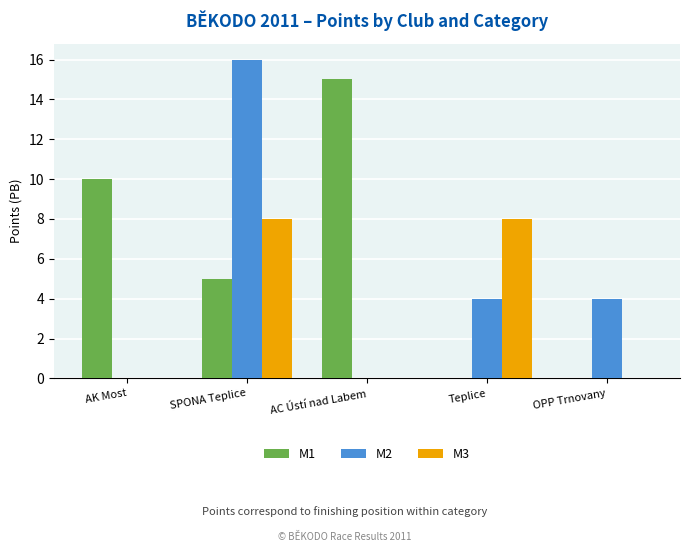

What is the total value across all series at OPP Trnovany?

4